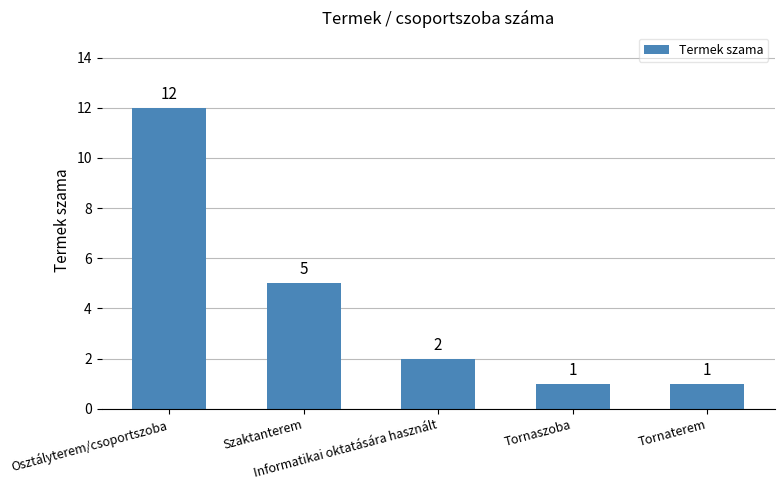

Does the chart contain any negative values?

No